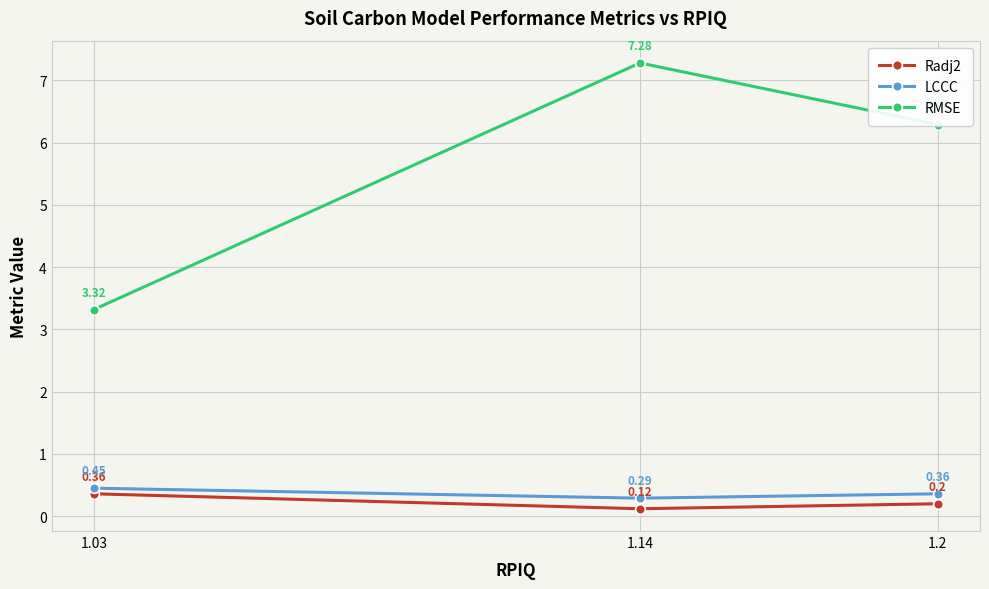

Which series has the largest total across all categories?

RMSE